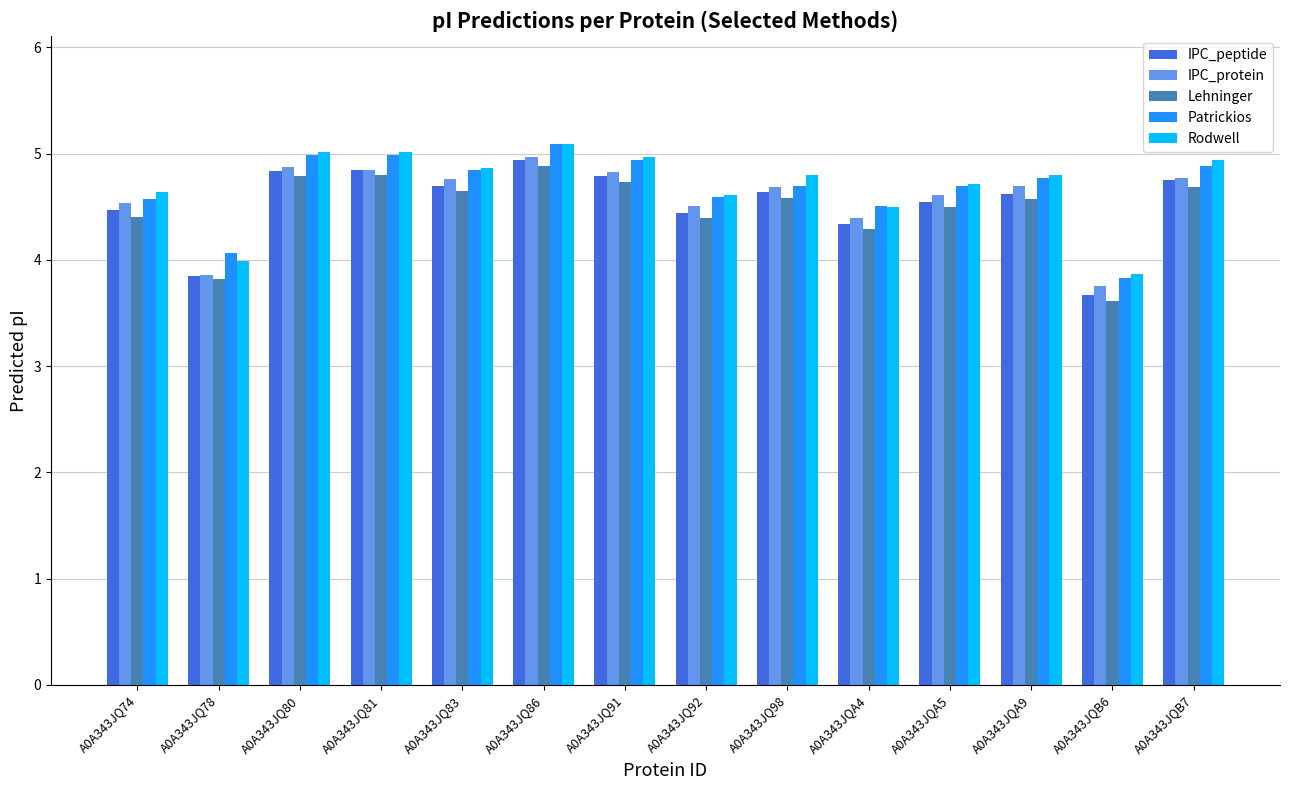

Which category has the lowest value in the Rodwell series?

A0A343JQB6